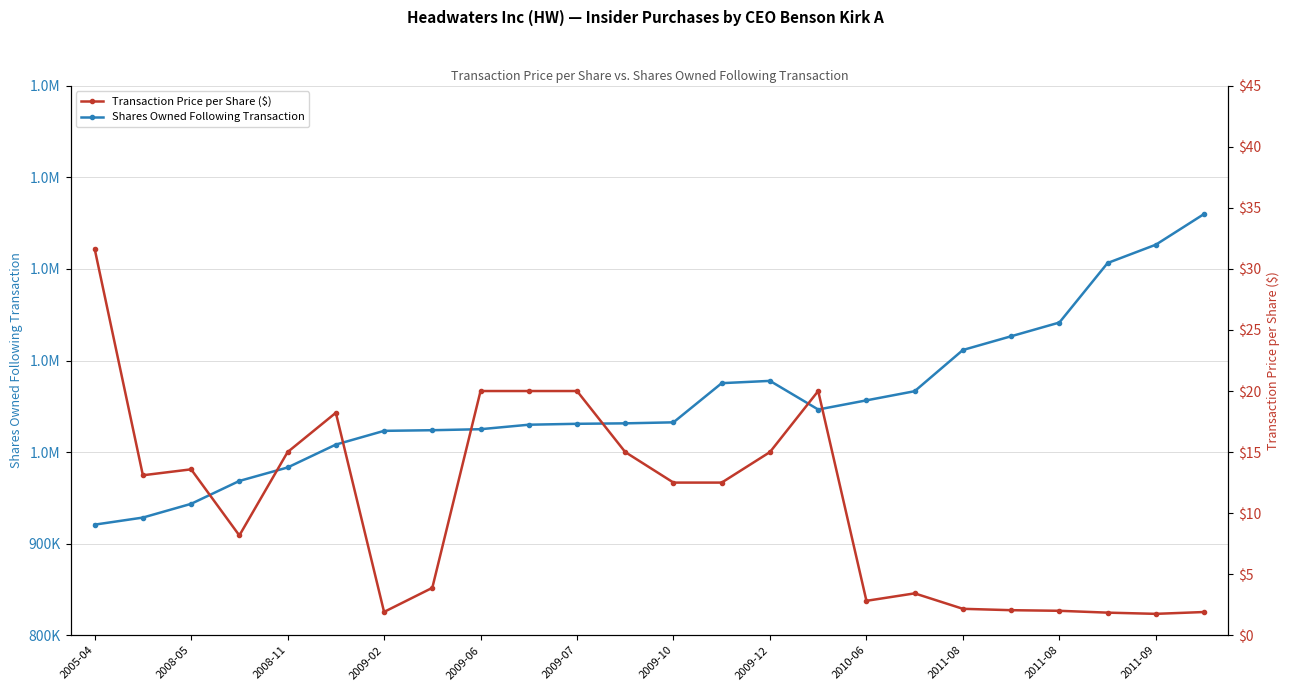

Rank the series at 2009-12 from lowest to highest value.

Transaction Price per Share ($), Shares Owned Following Transaction